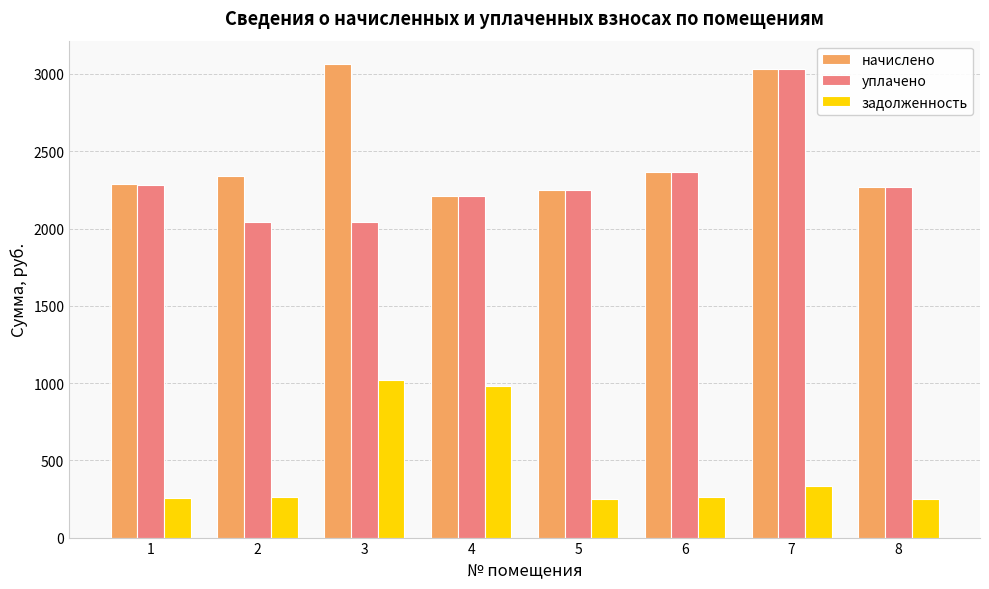

Which series has the widest spread of values?

уплачено